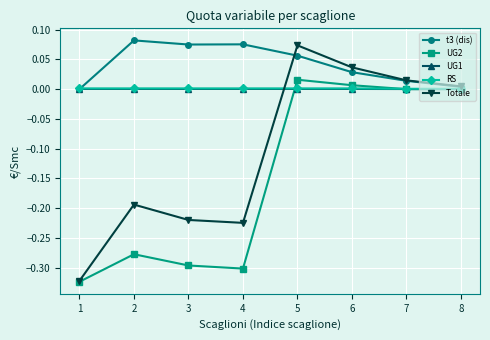

True or false: RS has a value of 0.0 at 3.

True